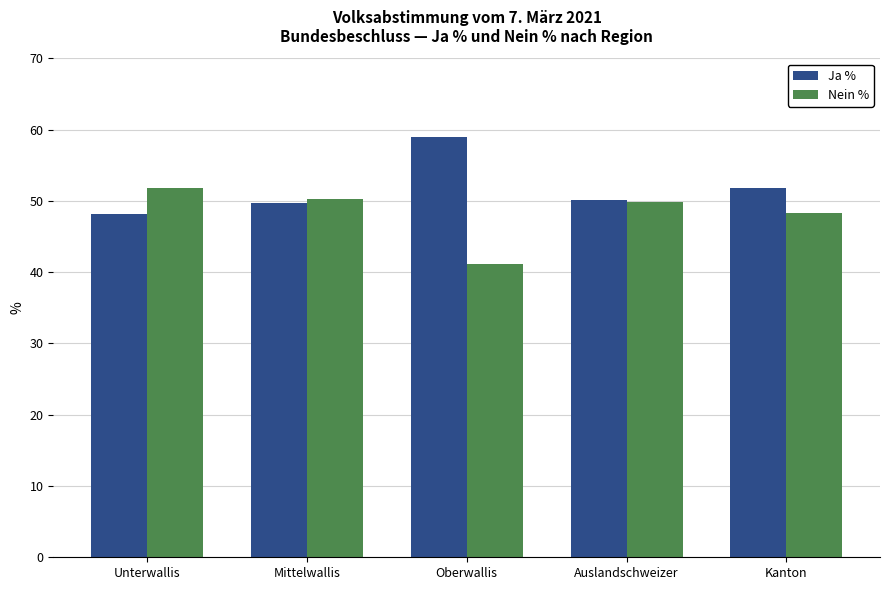

Which series has the largest total across all categories?

Ja %